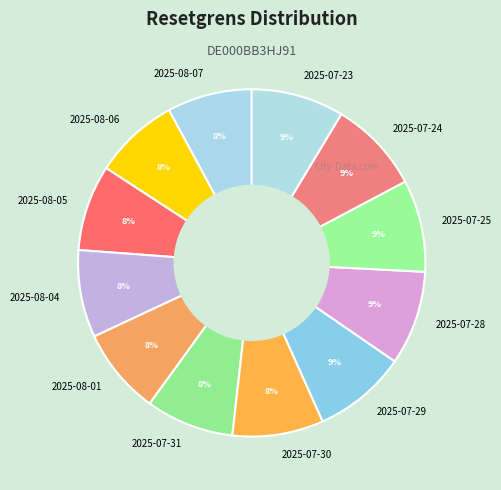

What percentage is the 2025-08-05 slice, to the nearest percent?

8%